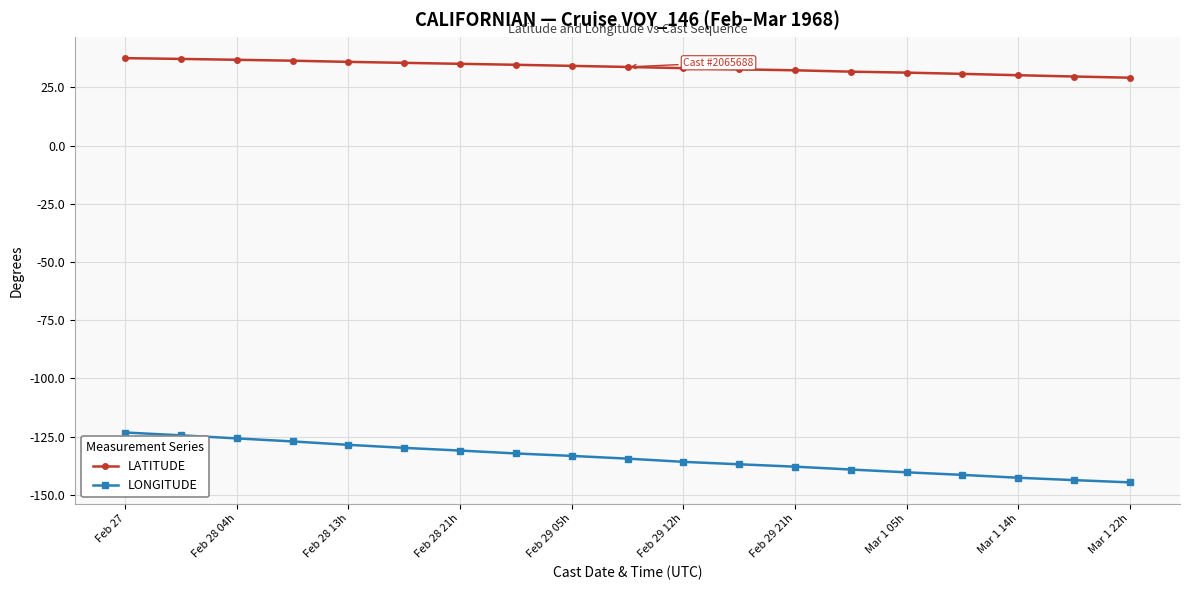

True or false: LATITUDE and LONGITUDE cross at least once.

False